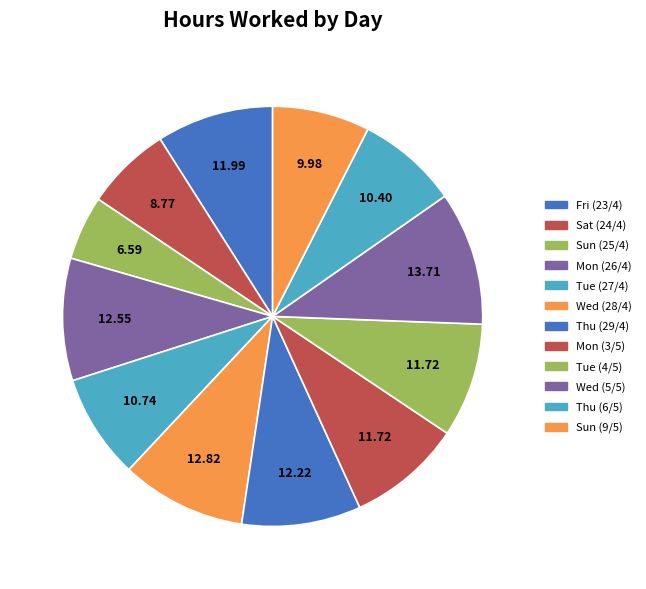

How many segments does this pie chart have?

12